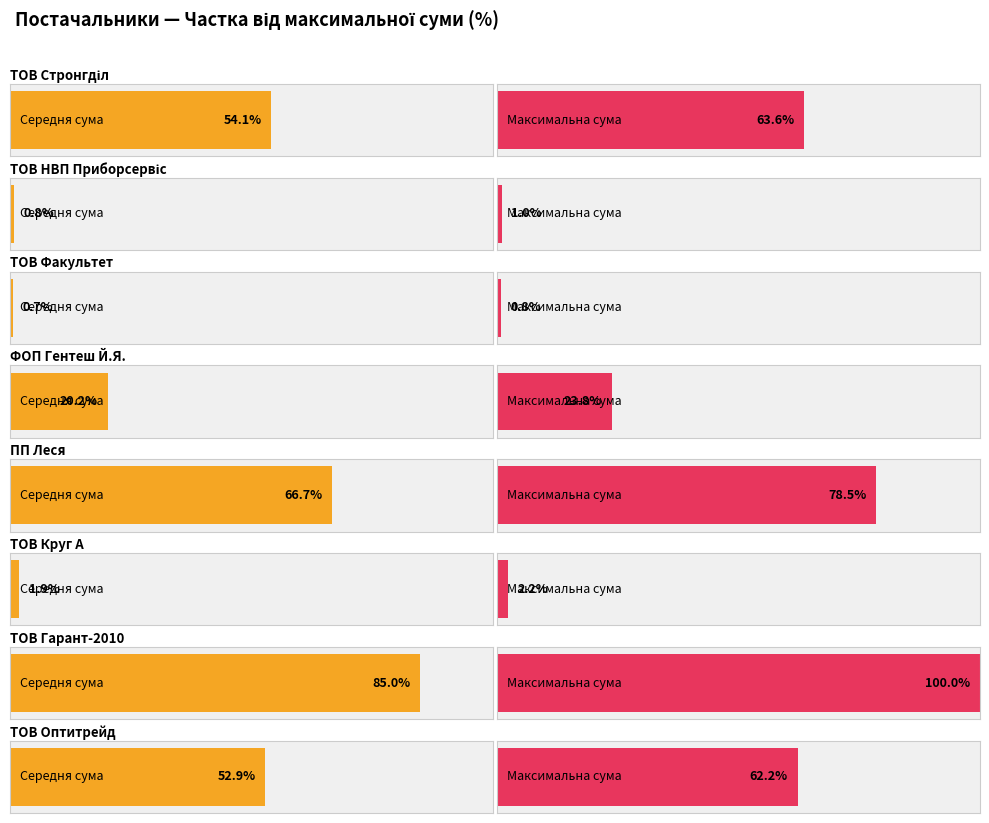

The value at ТОВ "Гарант-2010" is 2476.8. True or false?

False